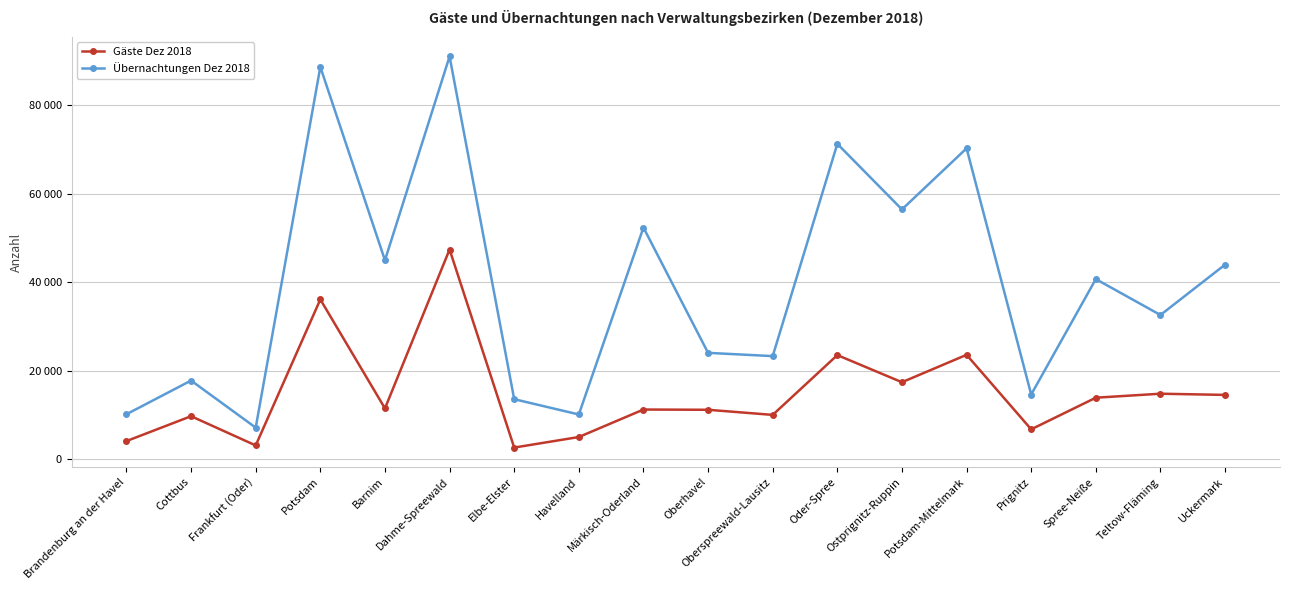

At which category does the chart reach its peak across all series?

Dahme-Spreewald